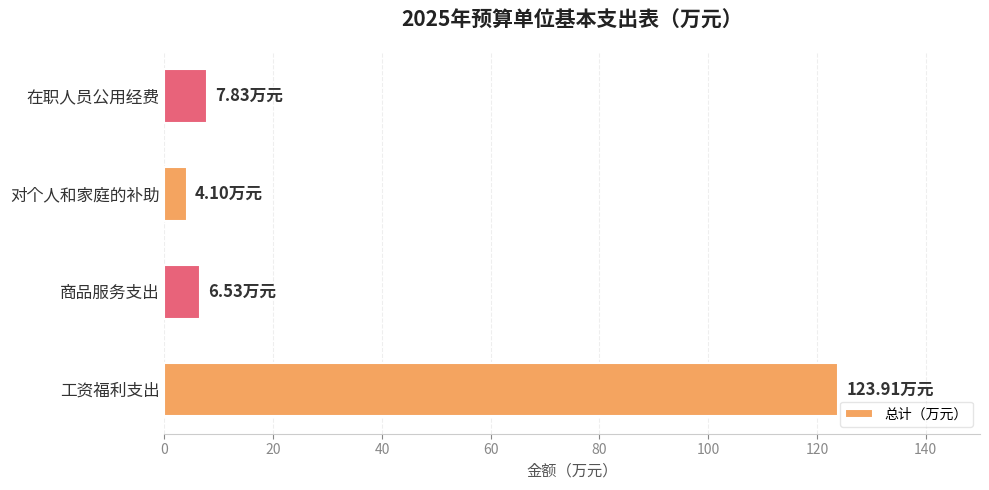

What is the sum of the values at 对个人和家庭的补助 and 商品服务支出?

10.6